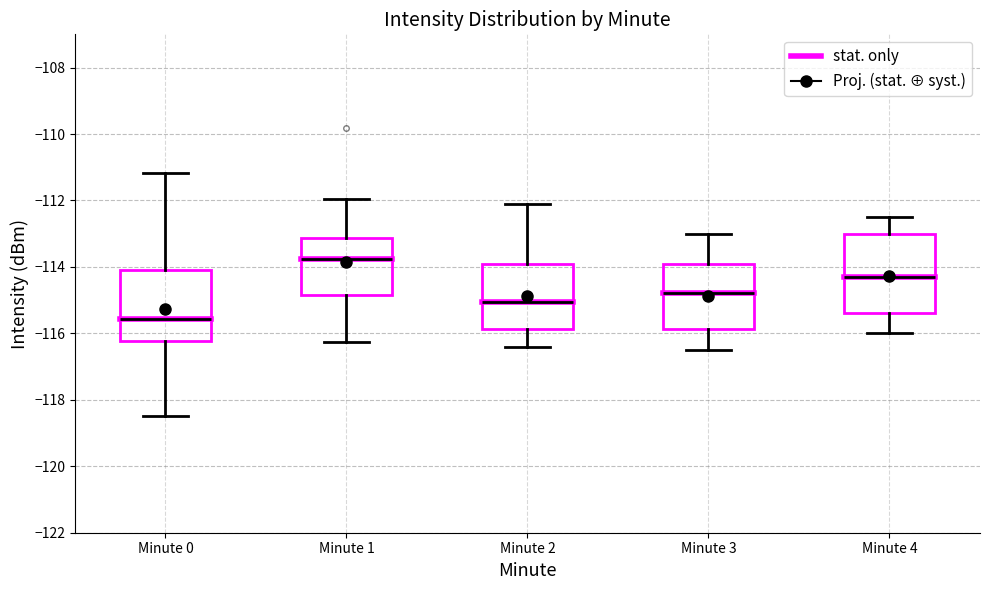

Reading left to right, read every box against the y-axis: the position of its median line, the range the box covers, and the ends of its whiskers. The values are not printed on the chart, so give them approximately, as read against the axis.

Minute 0: median -115.6, box -116.2 to -114.0, whiskers -118.4 to -111.2
Minute 1: median -113.8, box -114.8 to -113.2, whiskers -116.2 to -112.0
Minute 2: median -115.0, box -115.8 to -113.8, whiskers -116.4 to -112.0
Minute 3: median -114.8, box -115.8 to -114.0, whiskers -116.4 to -113.0
Minute 4: median -114.2, box -115.4 to -113.0, whiskers -116.0 to -112.4